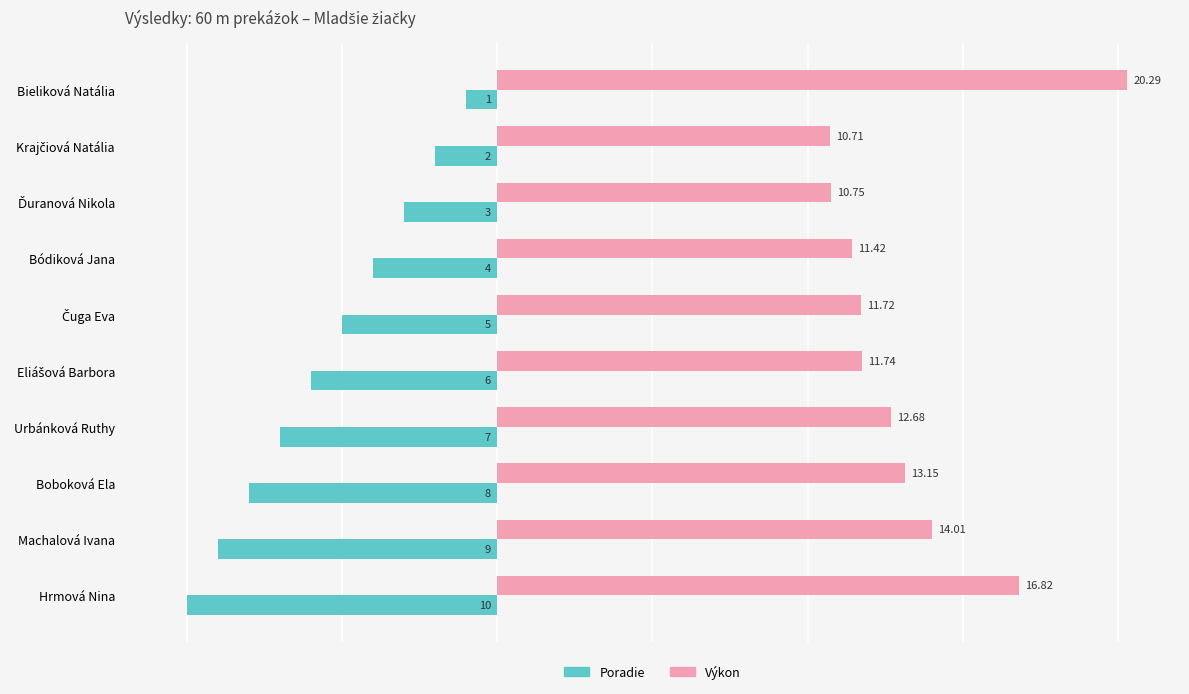

Count the number of data series in this chart.

2